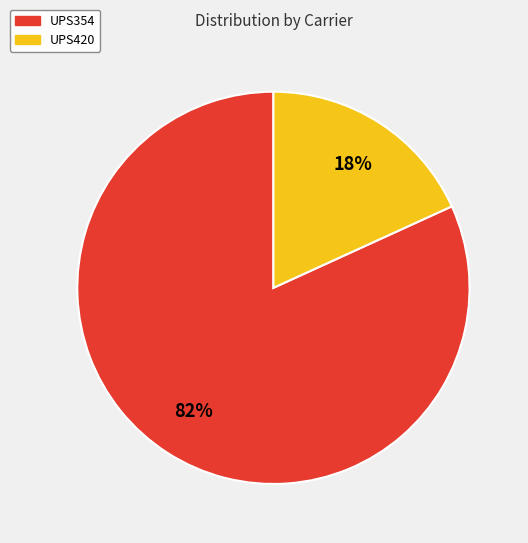

How many slices are in this pie chart?

2